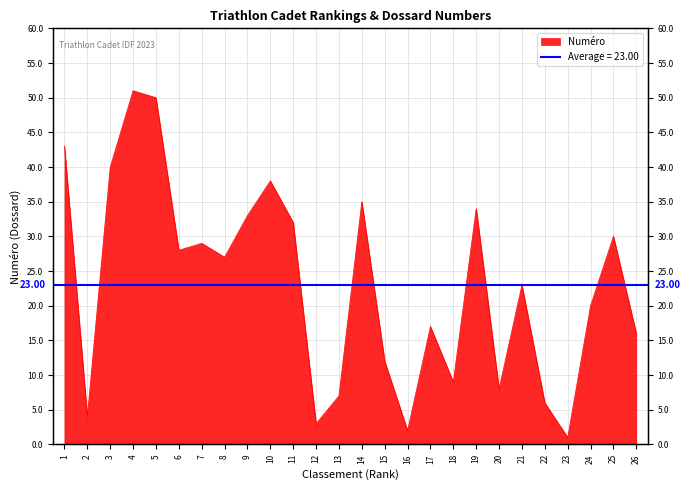

List the labels in order of value, smallest first.

23, 16, 12, 2, 22, 13, 20, 18, 15, 26, 17, 24, 21, 8, 6, 7, 25, 11, 9, 19, 14, 10, 3, 1, 5, 4